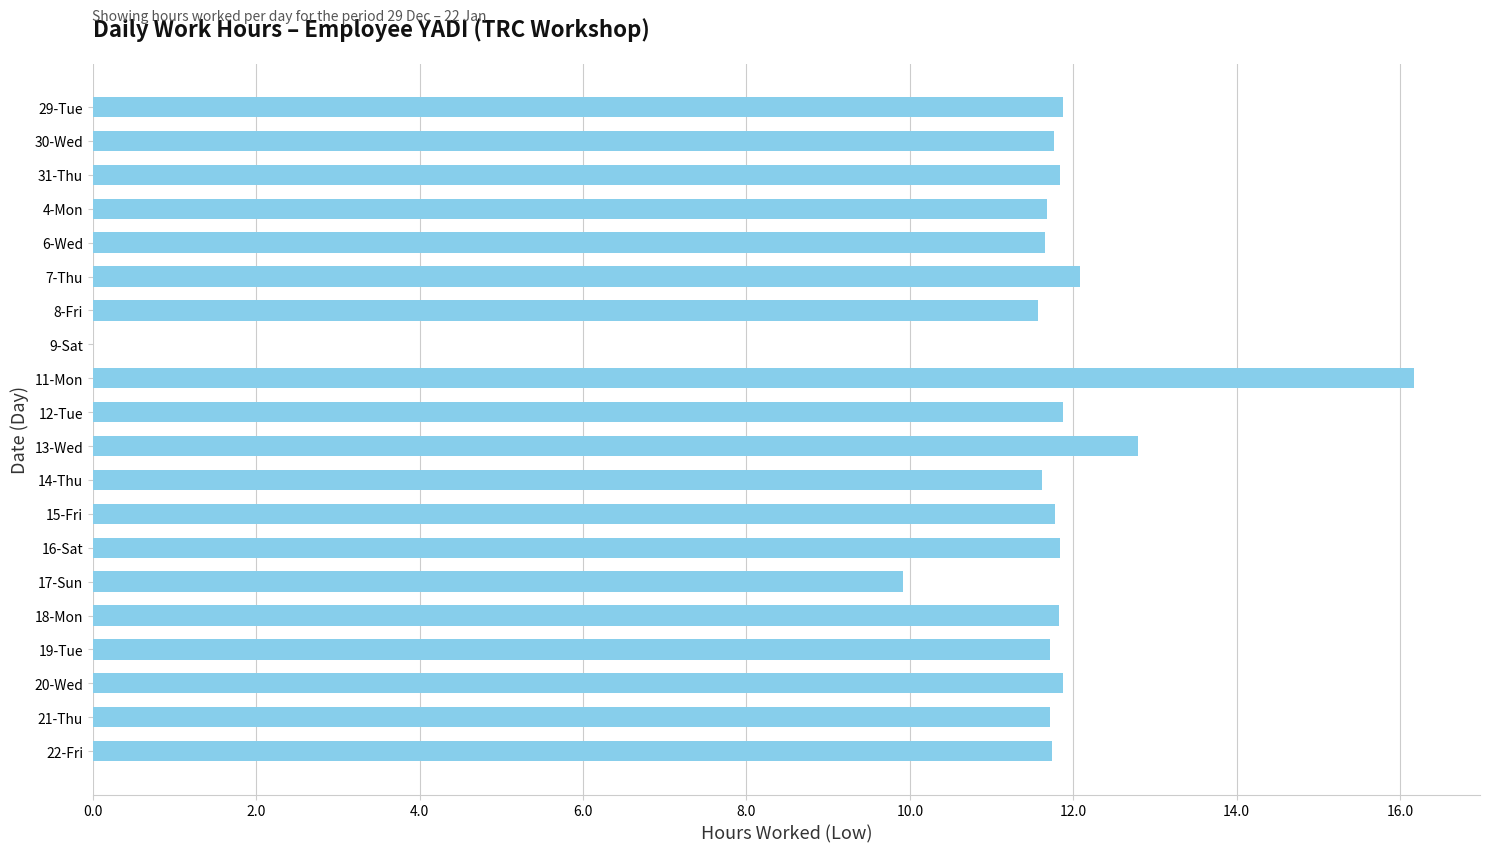

Where is the data nearest to the value 8?

17-Sun